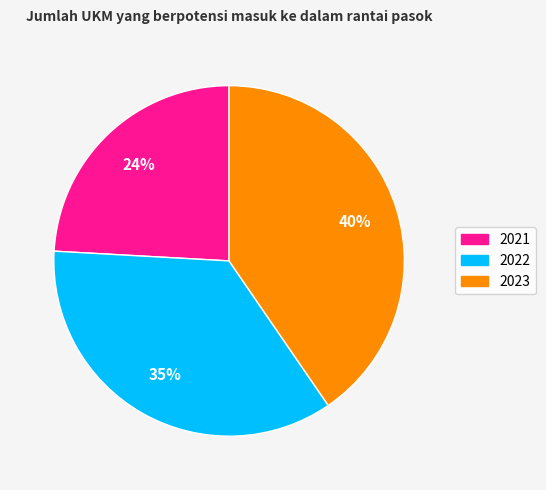

Which category has the smallest portion of the pie?

2021